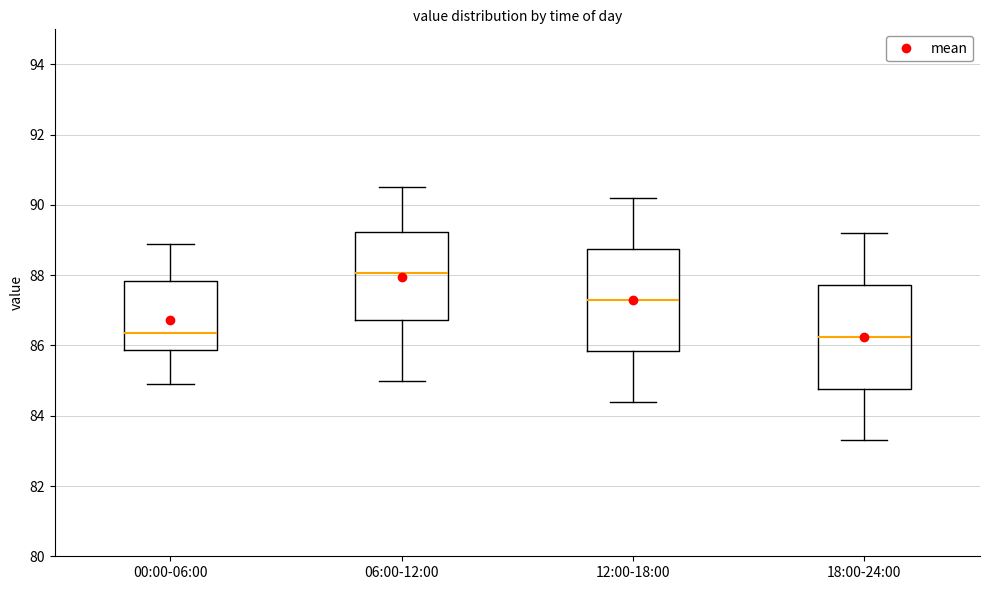

Where is the upper edge of the box for 18:00-24:00 on the y-axis? The values are not printed on the chart, so give them approximately, as read against the axis.

87.8